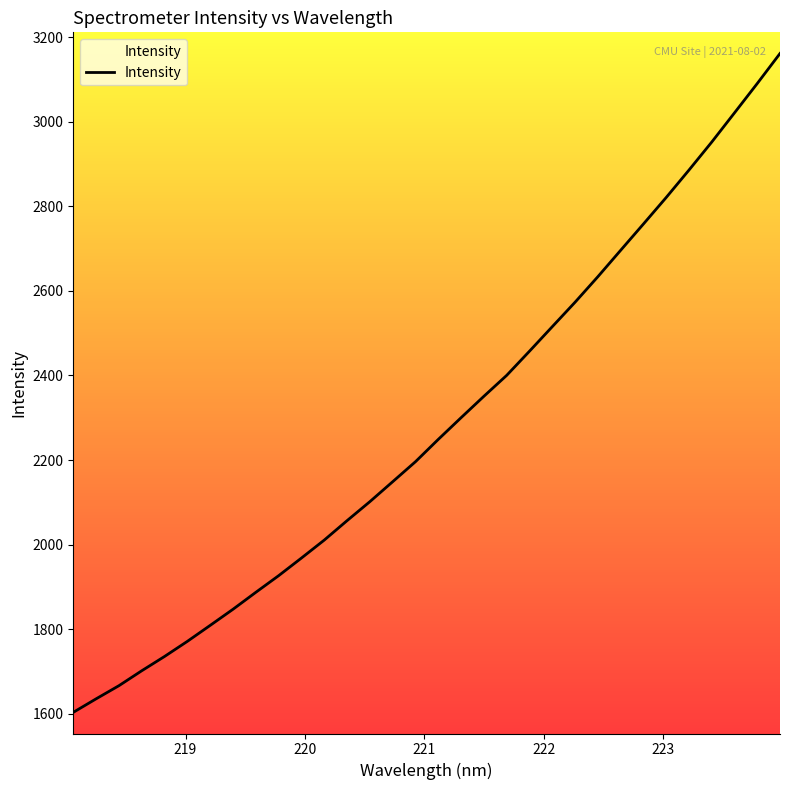

What is the maximum value shown in the chart?

3161.0